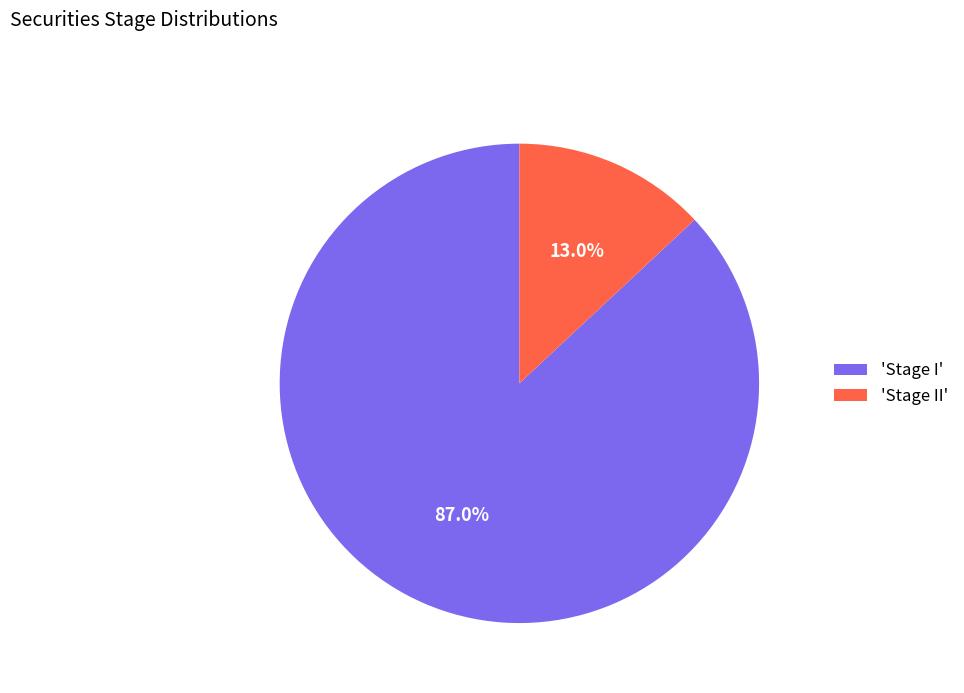

Which slice is the smallest?

'Stage II'